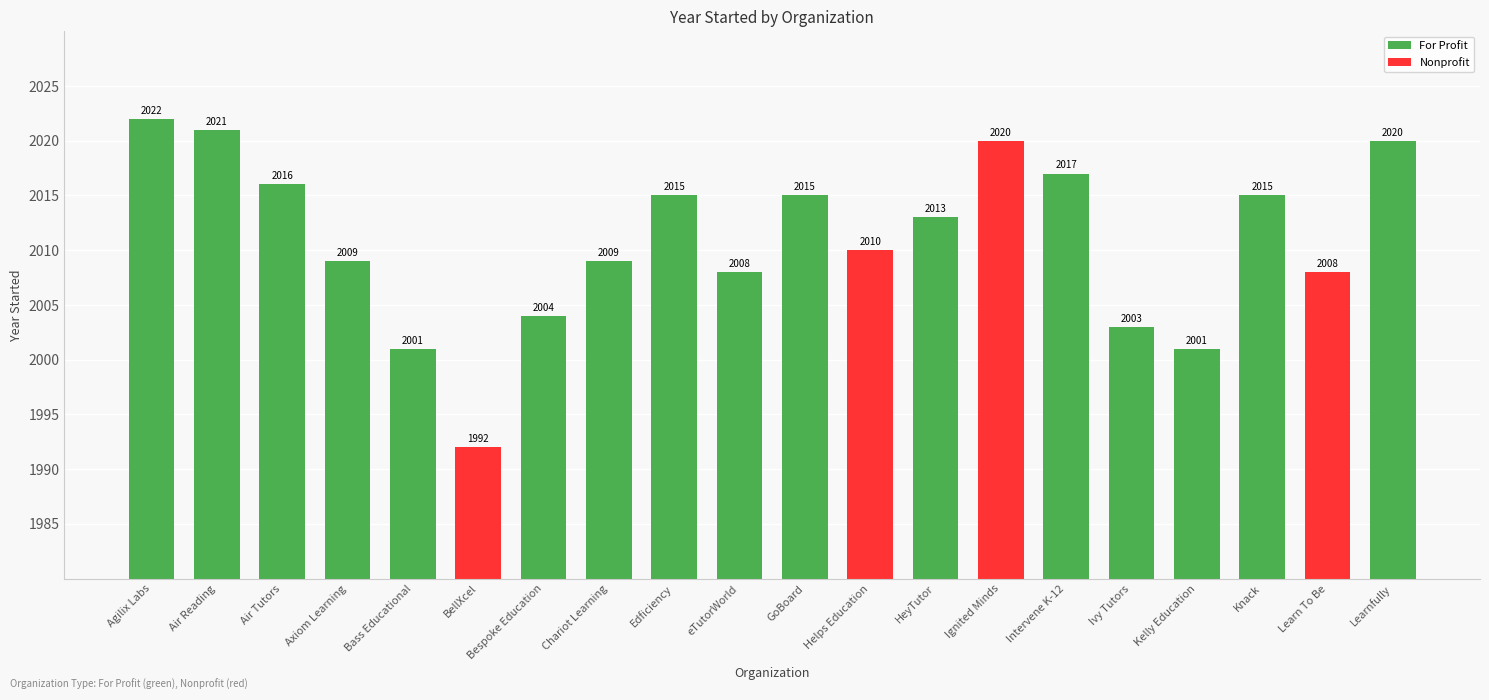

Does the chart contain stacked bars?

No